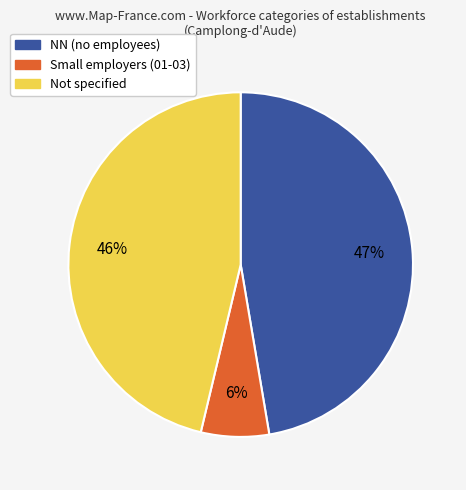

To the nearest percent, what is the difference between the largest and smallest slice percentages?

41%